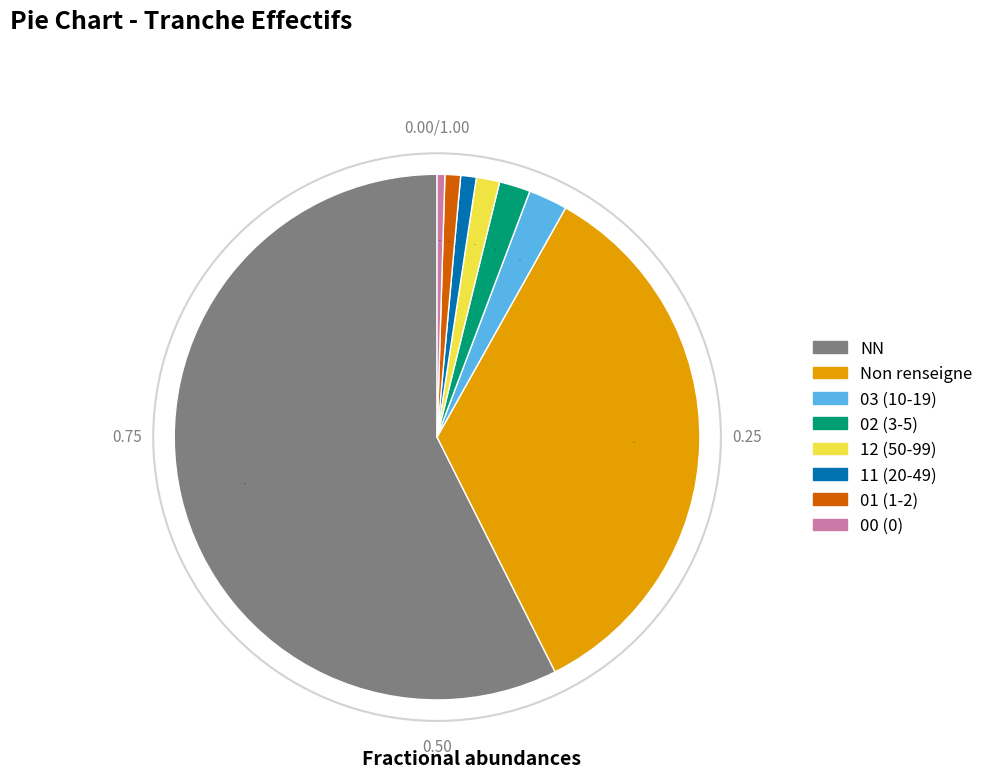

Does any single category account for the majority?

Yes